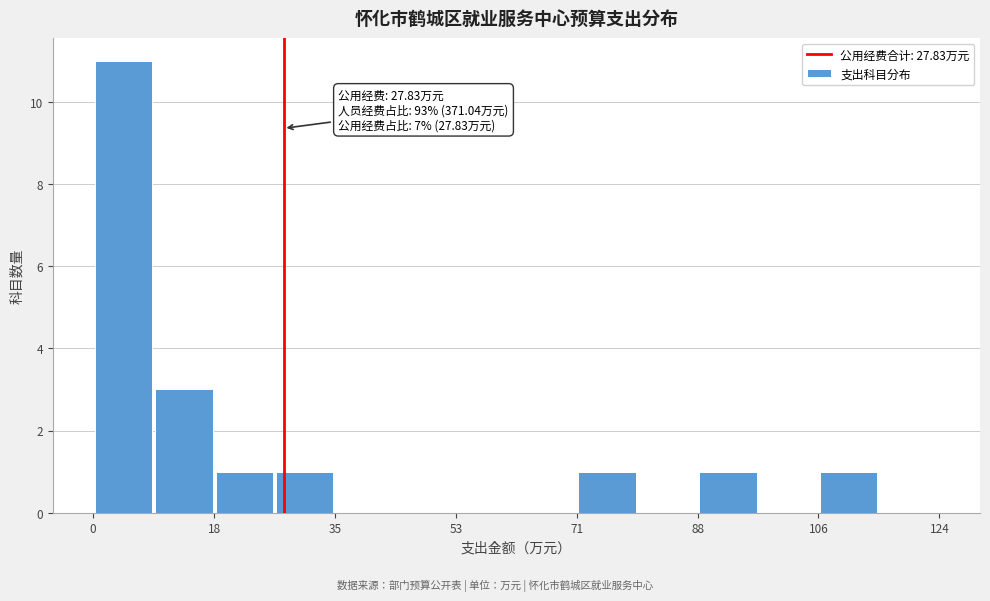

Over which range of the x-axis is the bar tallest?

0 to 8